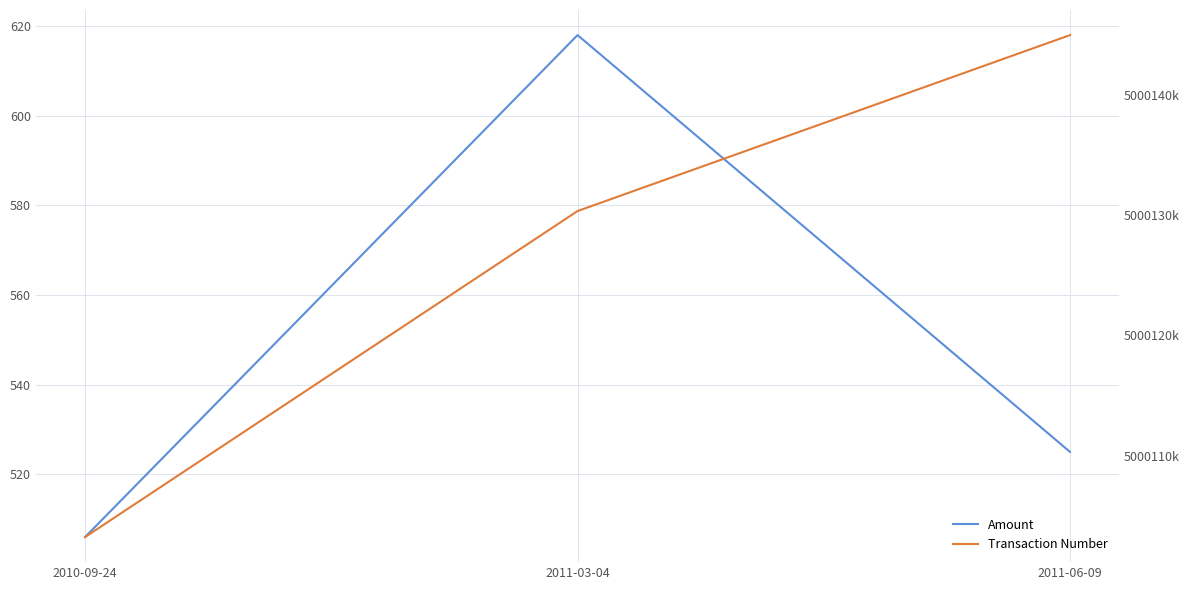

Which has a higher value, 2011-03-04 or 2011-06-09?

2011-03-04